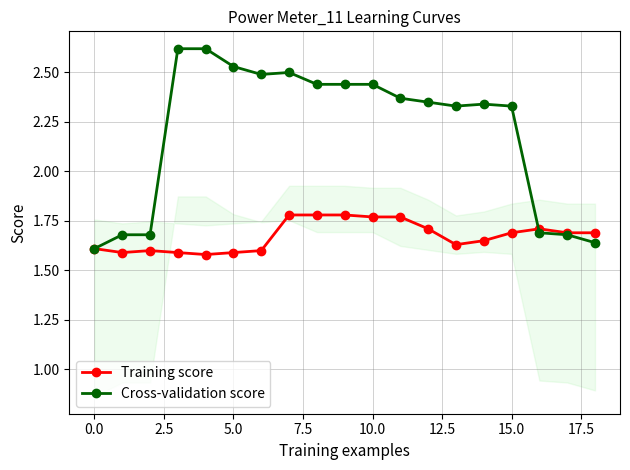

Which series has the largest range (max minus min)?

Cross-validation score